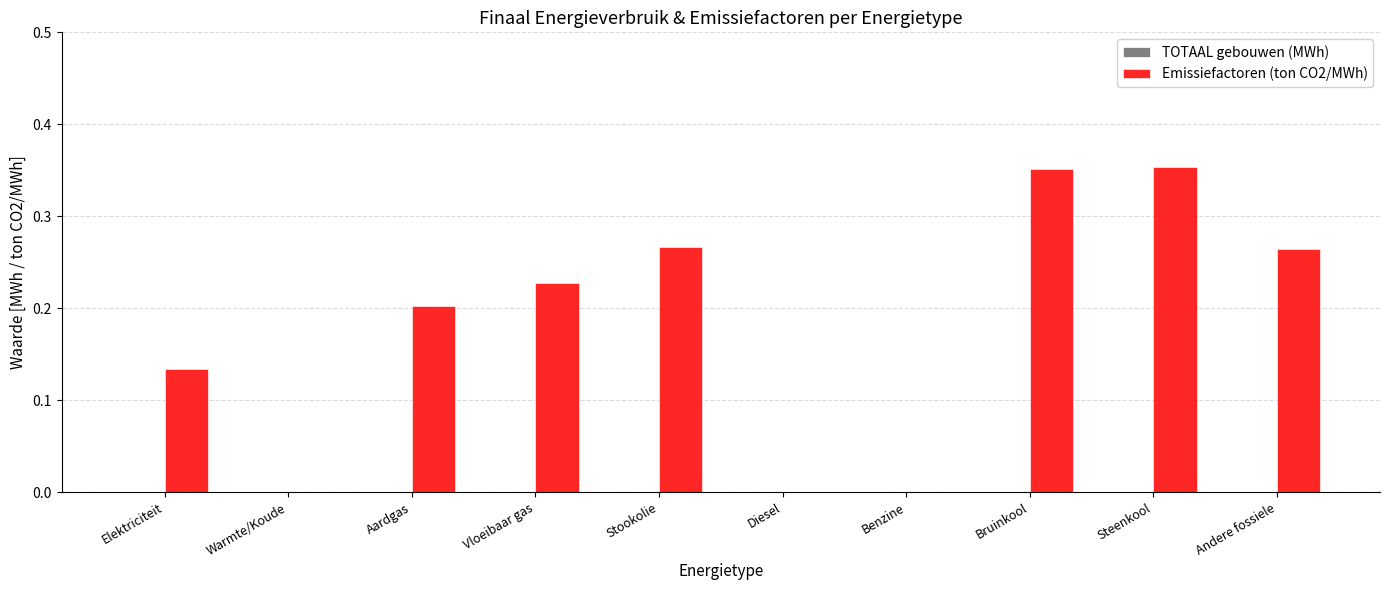

How many distinct data groups are displayed?

1